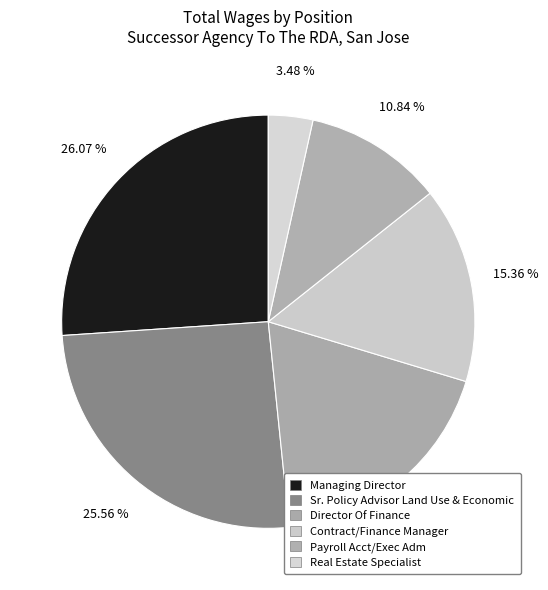

Count the number of slices in the pie.

6